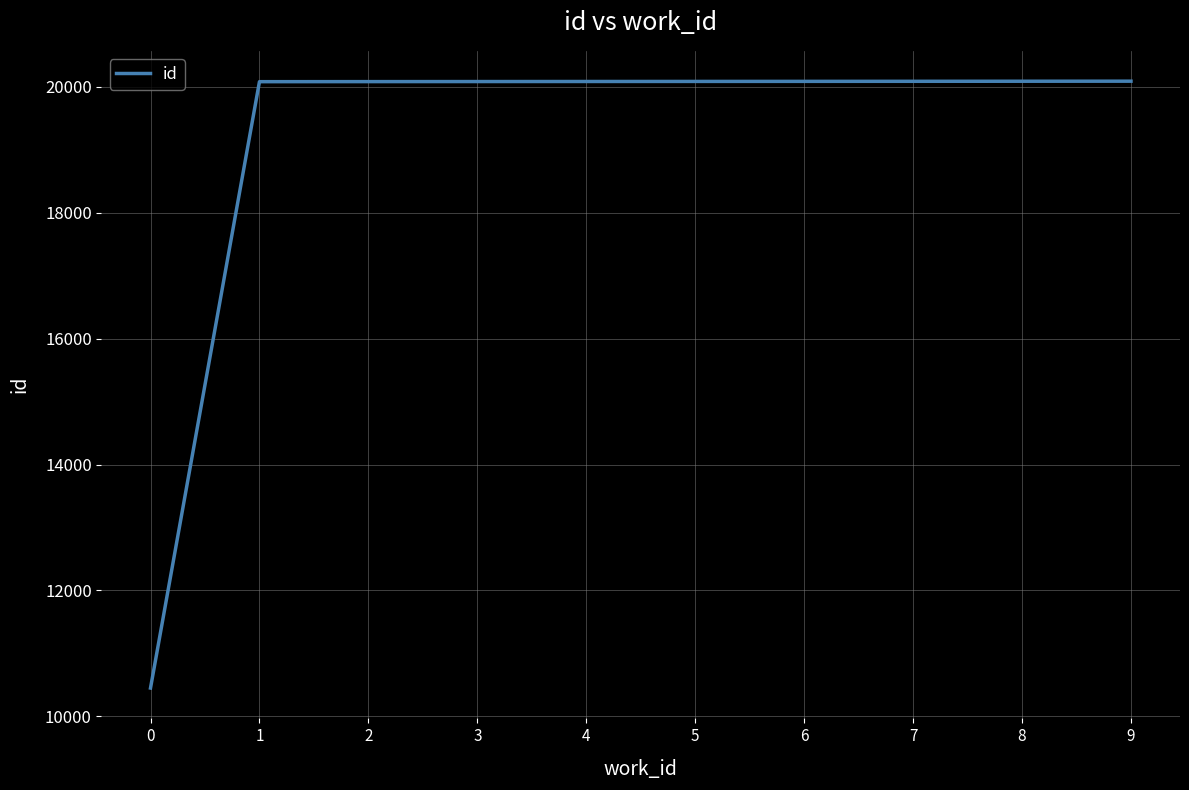

What is the maximum value shown in the chart?

20091